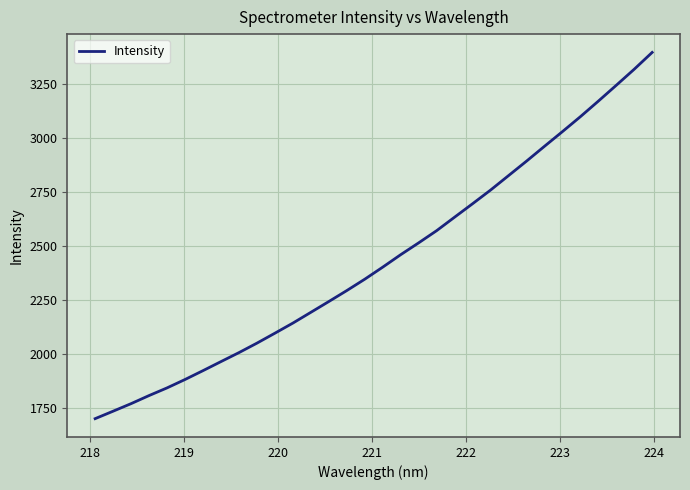

What is the difference between the maximum and minimum values?

1693.4